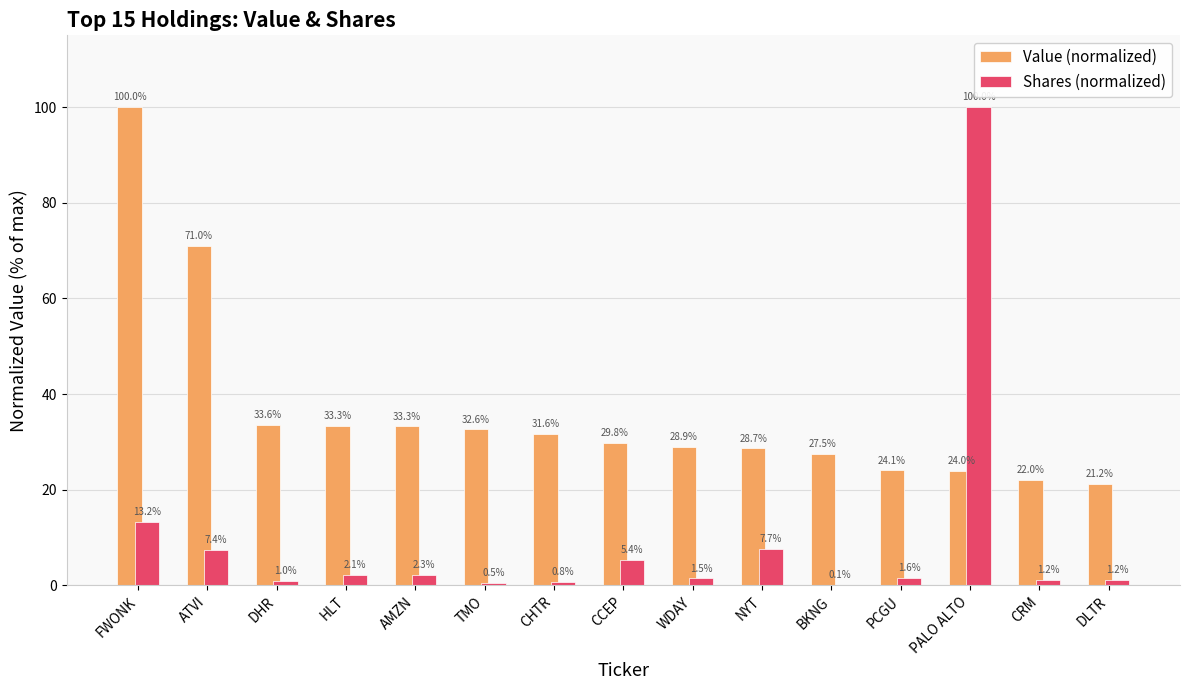

What is the maximum value for Shares (normalized)?

100.0